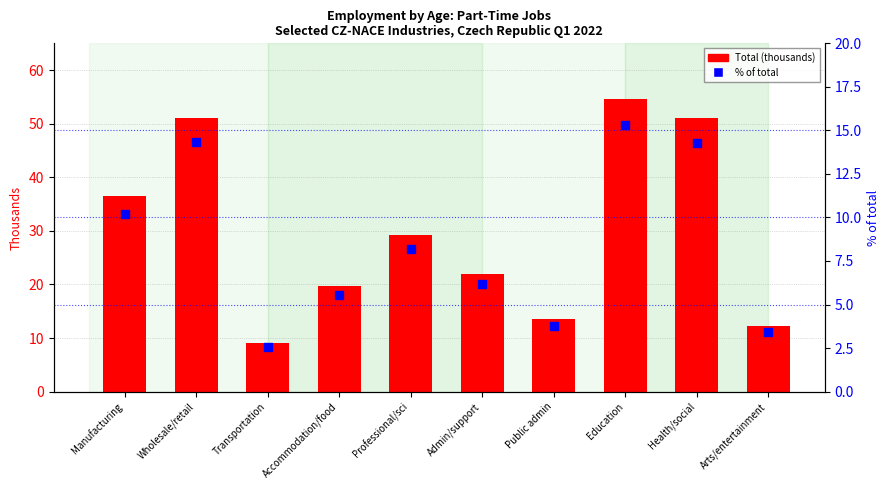

Which series reaches the maximum Y coordinate?

Total (thousands)